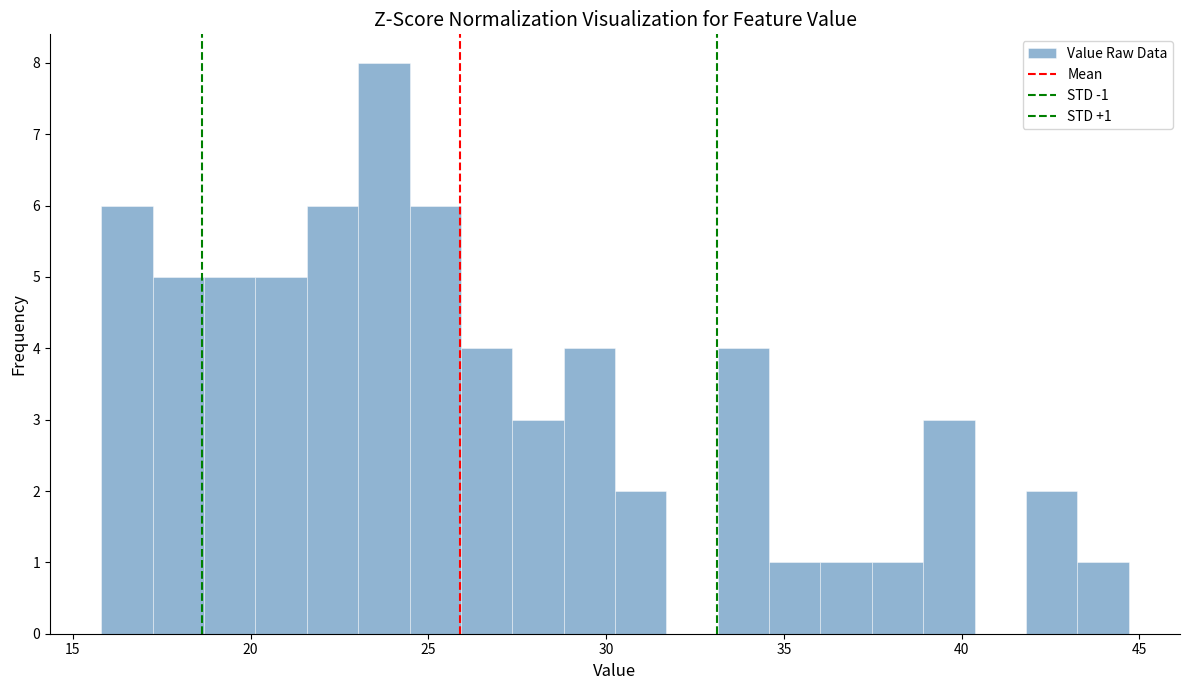

Around what value on the x-axis is the tallest bar? Give the approximate position of its centre, as read against the axis.

23.5